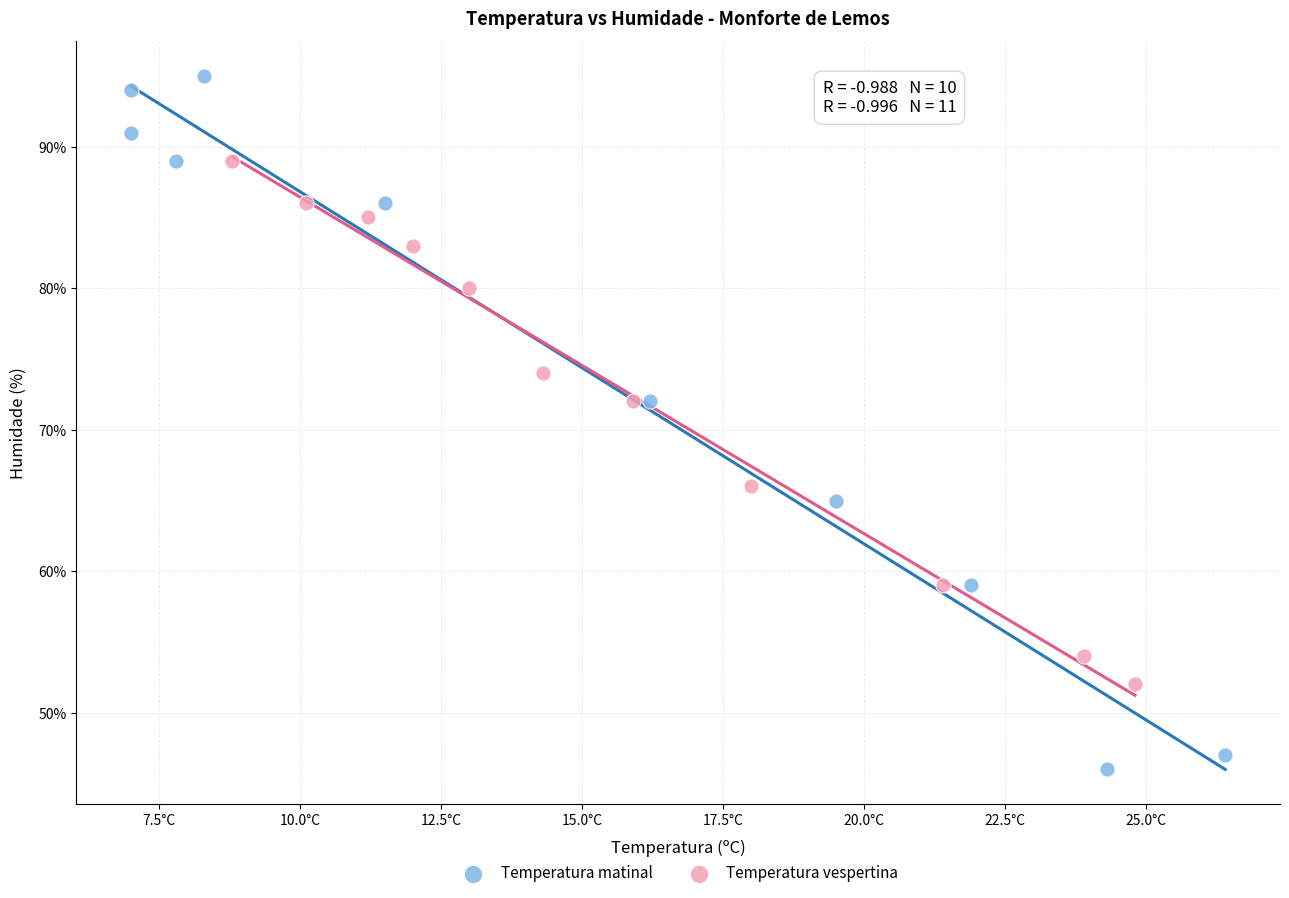

Which series reaches the maximum Y coordinate?

Temperatura matinal